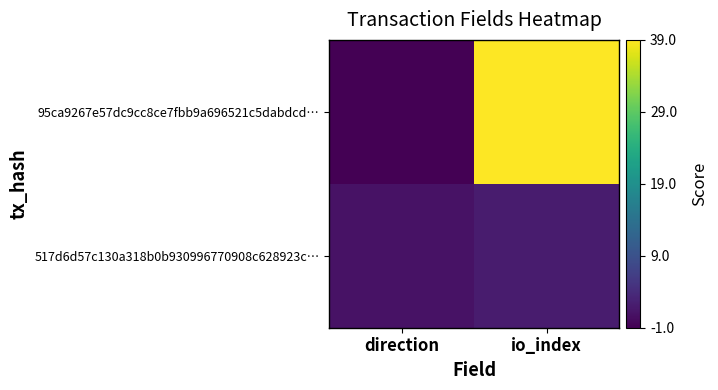

Rank the series by their maximum value, from lowest to highest.

517d6d57c130a318b0b930996770908c628923c…, 95ca9267e57dc9cc8ce7fbb9a696521c5dabdcd…